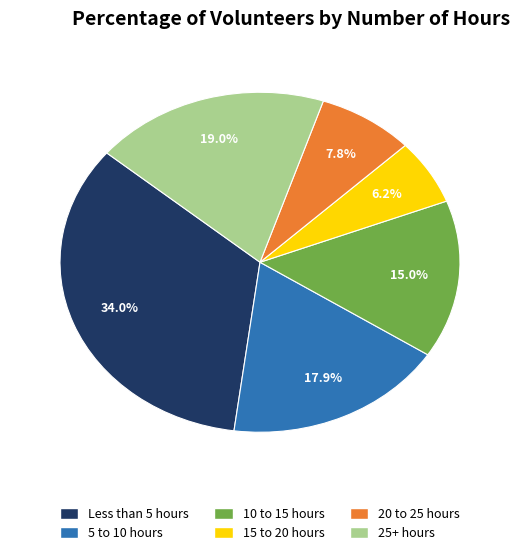

The 10 to 15 hours slice represents 15% of the pie. True or false?

True